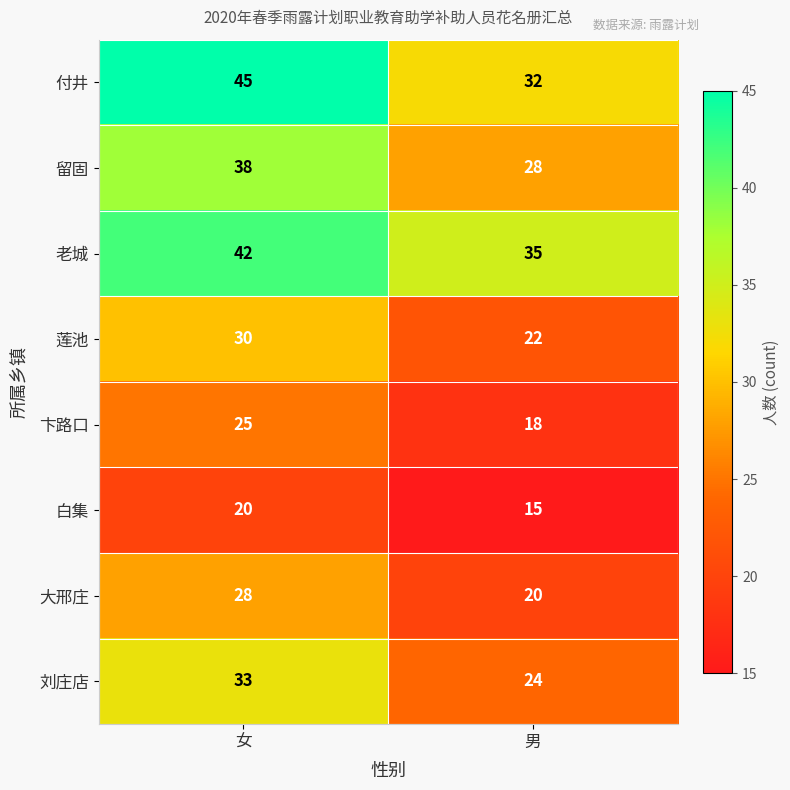

What is the total value across all series at 女?

261